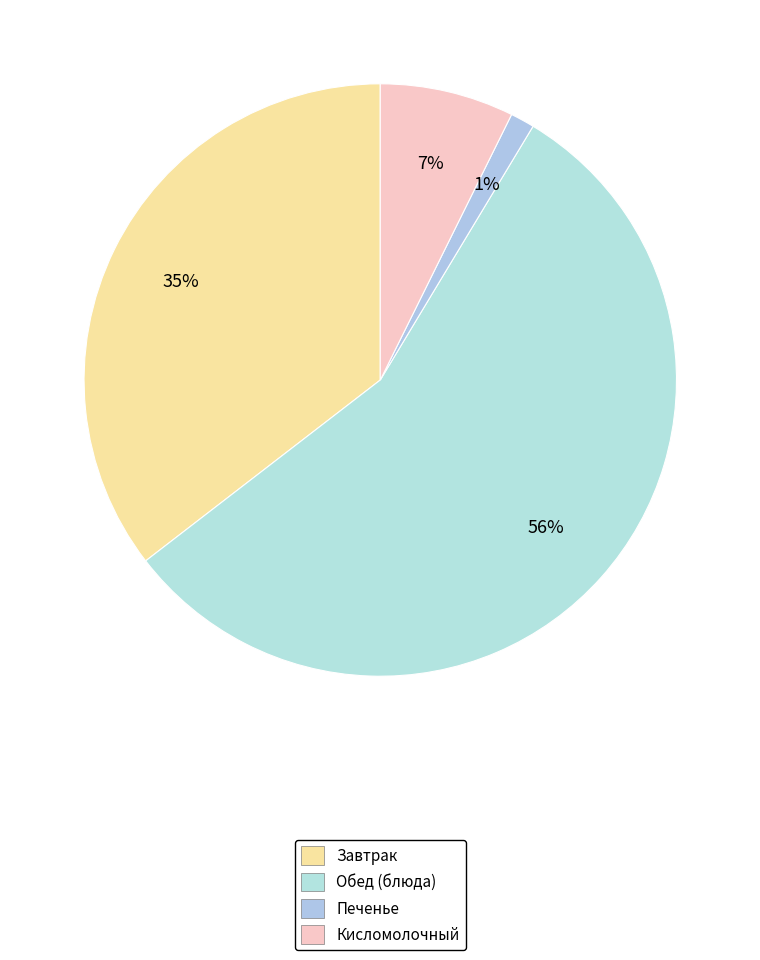

Count the number of slices in the pie.

4